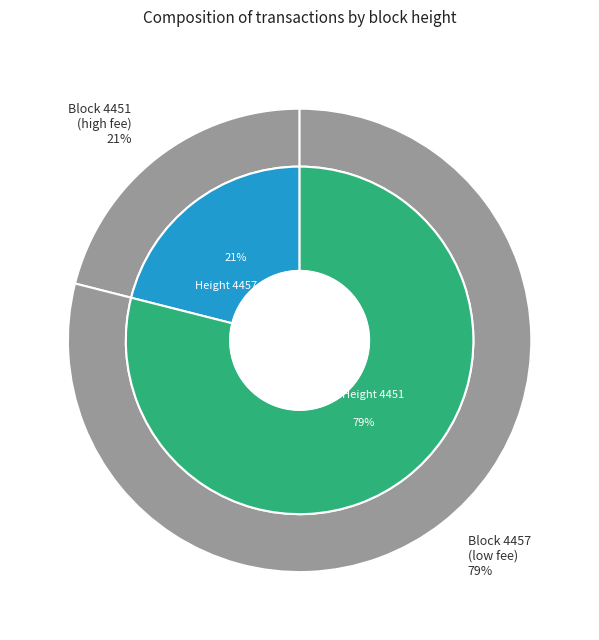

To the nearest percent, what portion does 4451 represent?

79%